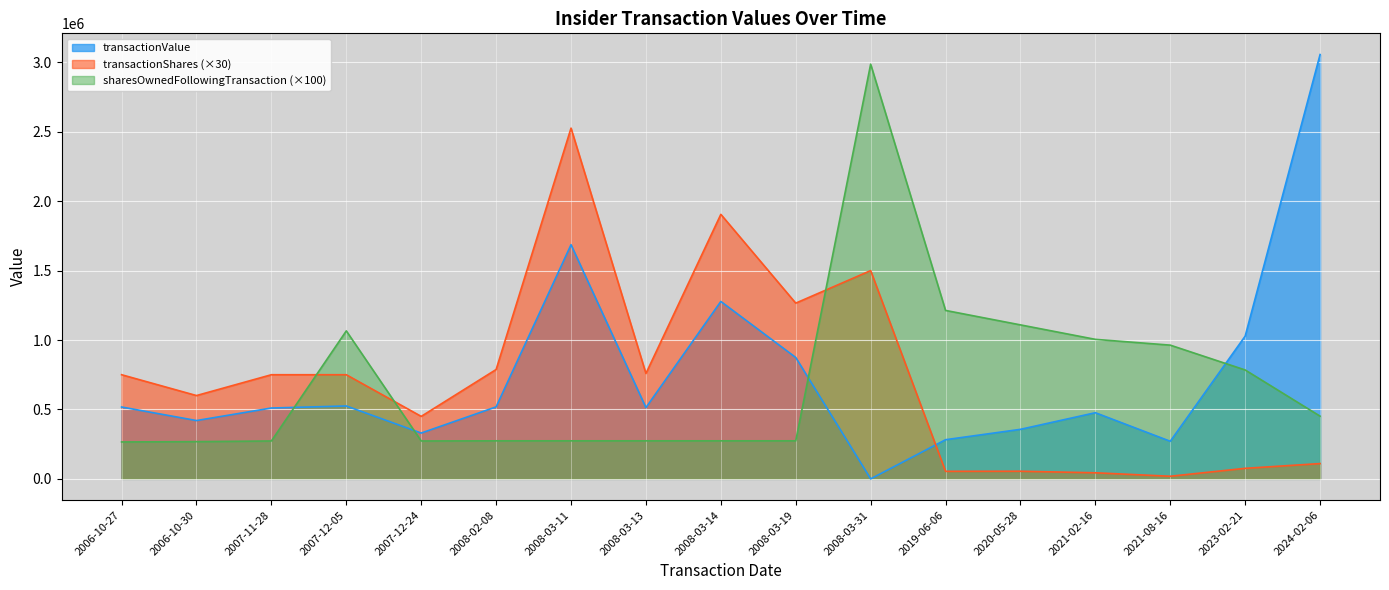

How many interior local peaks does the transactionShares series have?

4